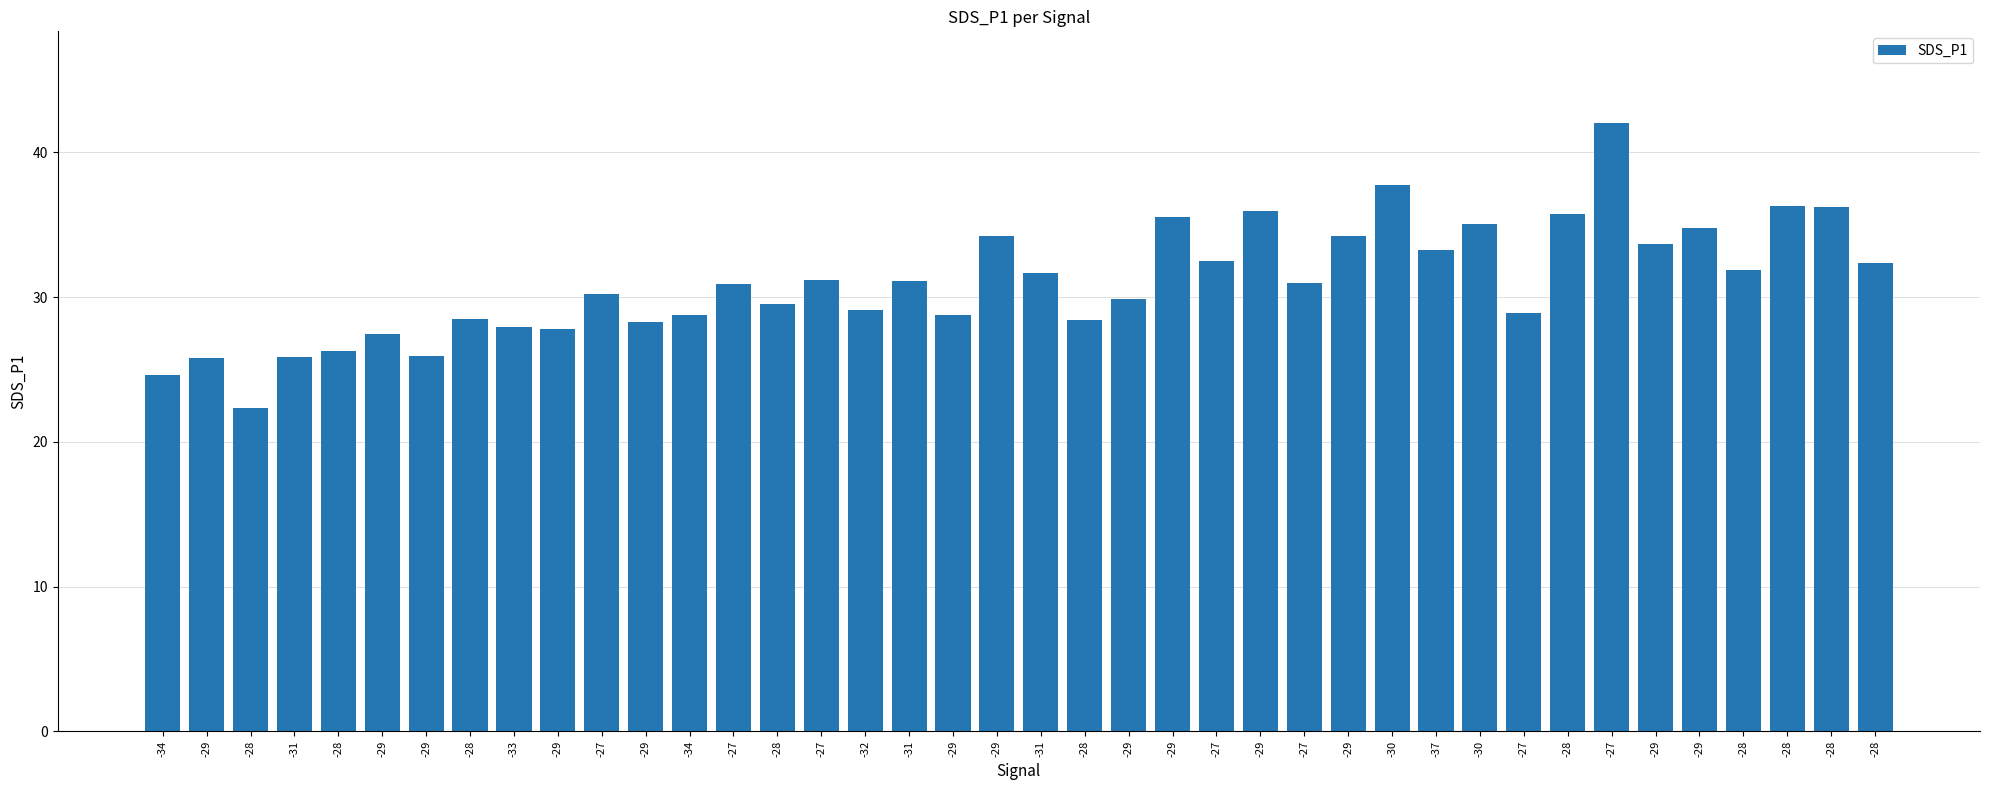

Does the chart contain any negative values?

No